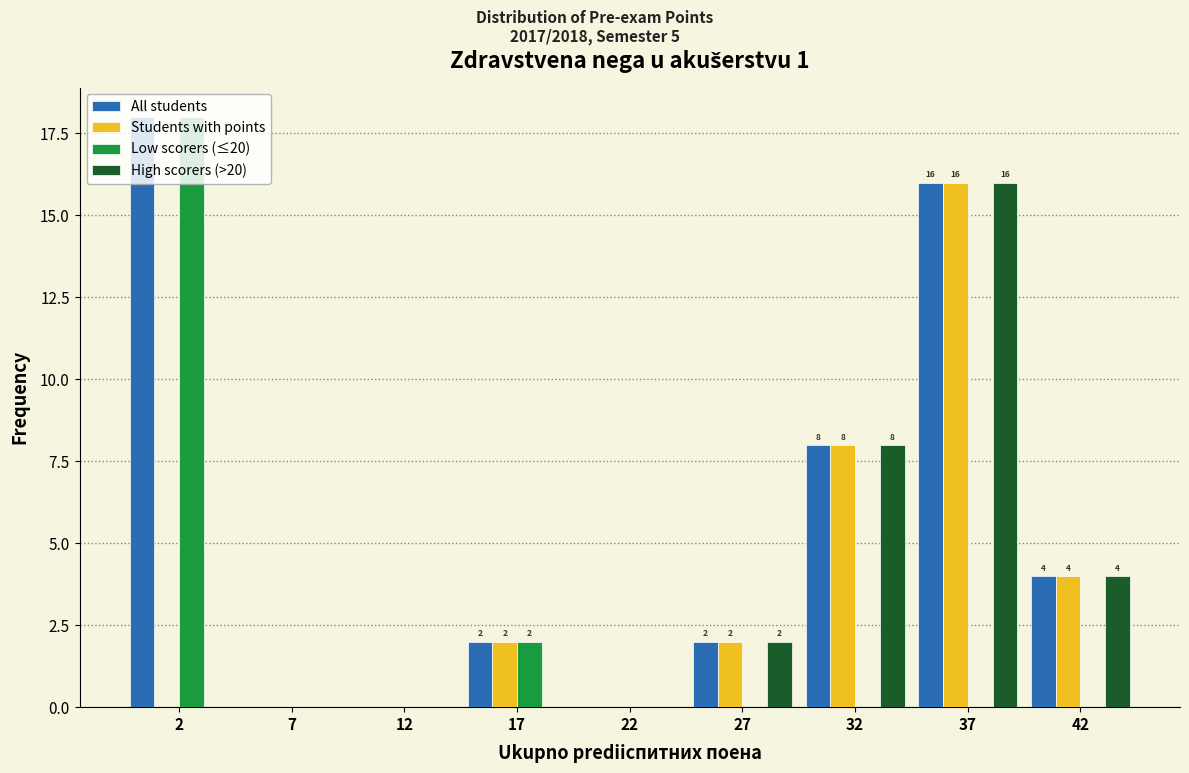

The value of High scorers (>20) at 7 is 9. True or false?

False